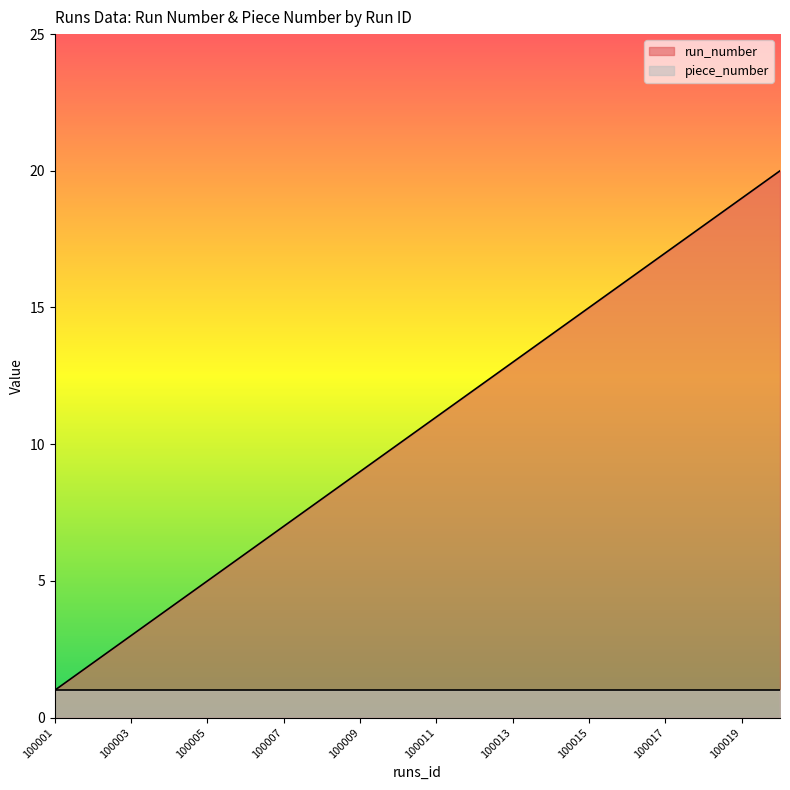

What is the change in value from 100007 to 100009?

+2